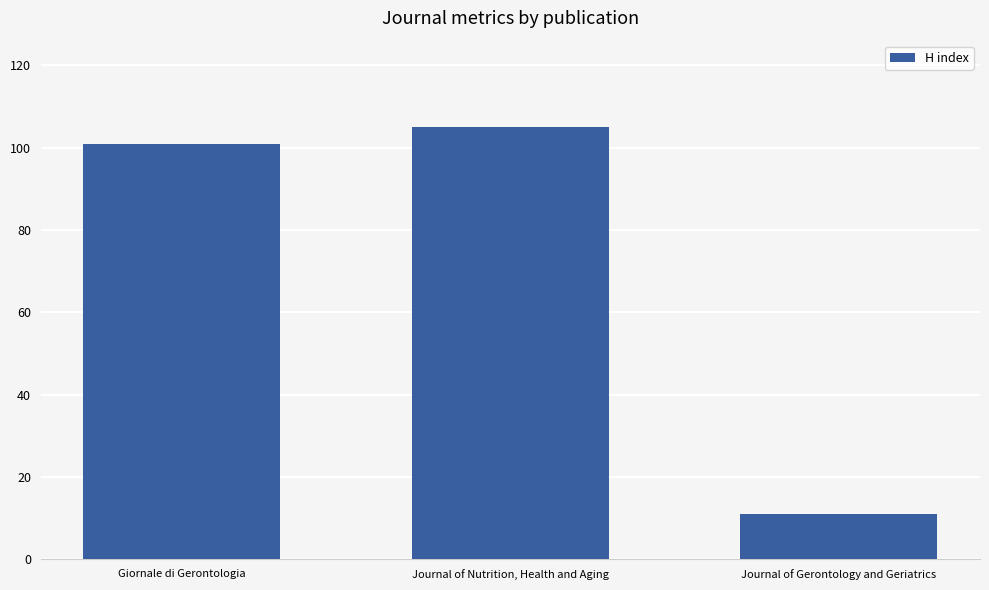

Reading right to left, transcribe all the data shown in this chart.

Journal of Gerontology and Geriatrics=11	Journal of Nutrition, Health and Aging=105	Giornale di Gerontologia=101